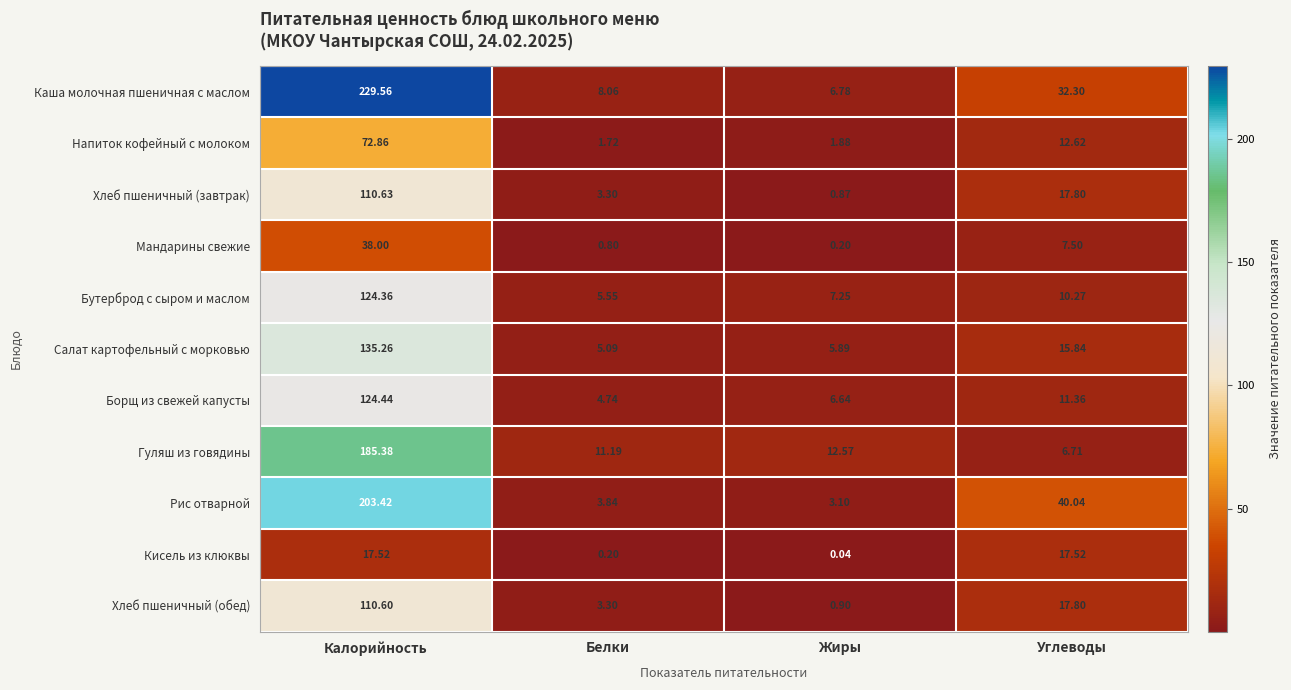

Rank the categories by Мандарины свежие value from lowest to highest.

Жиры, Белки, Углеводы, Калорийность